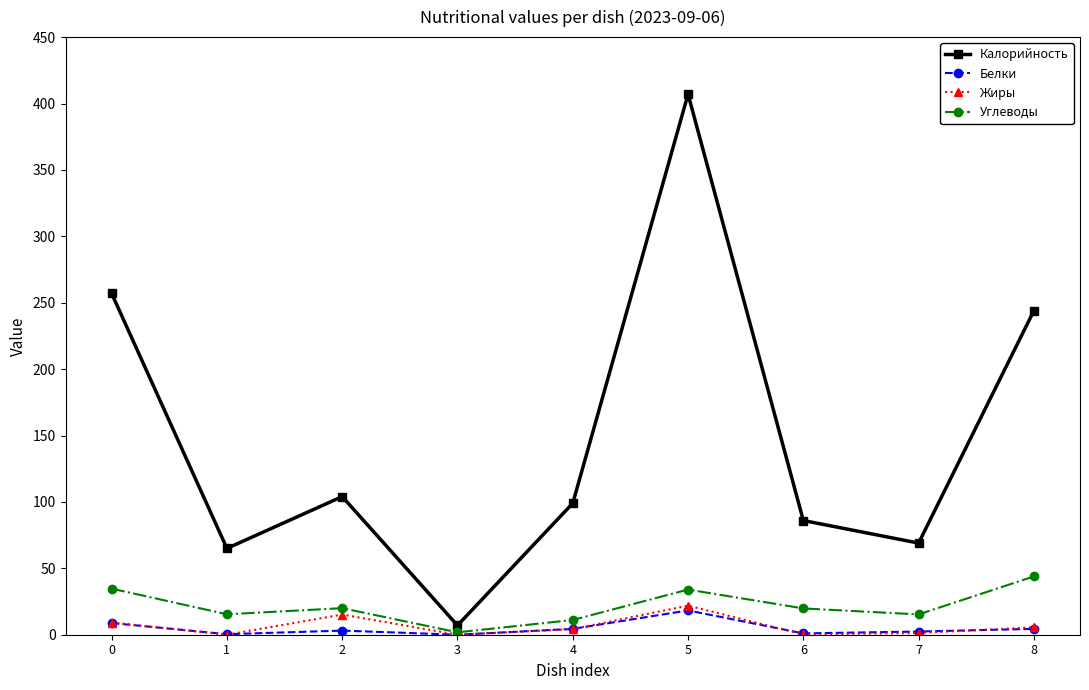

Which series has the largest total across all categories?

Калорийность